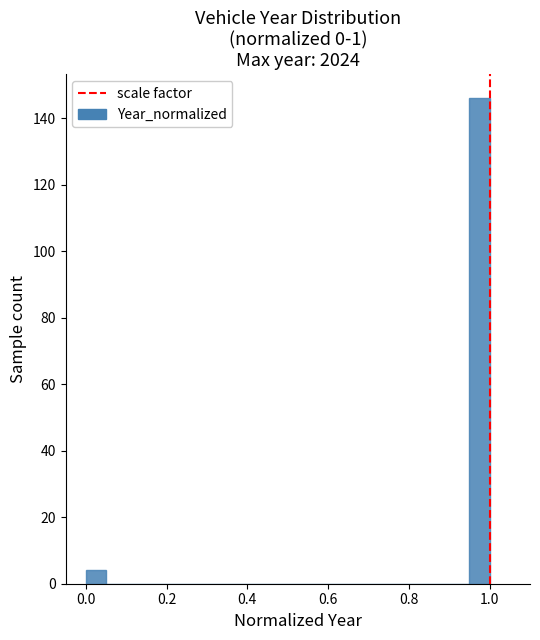

Read against the x-axis, roughly where is the centre of the tallest bar?

0.98